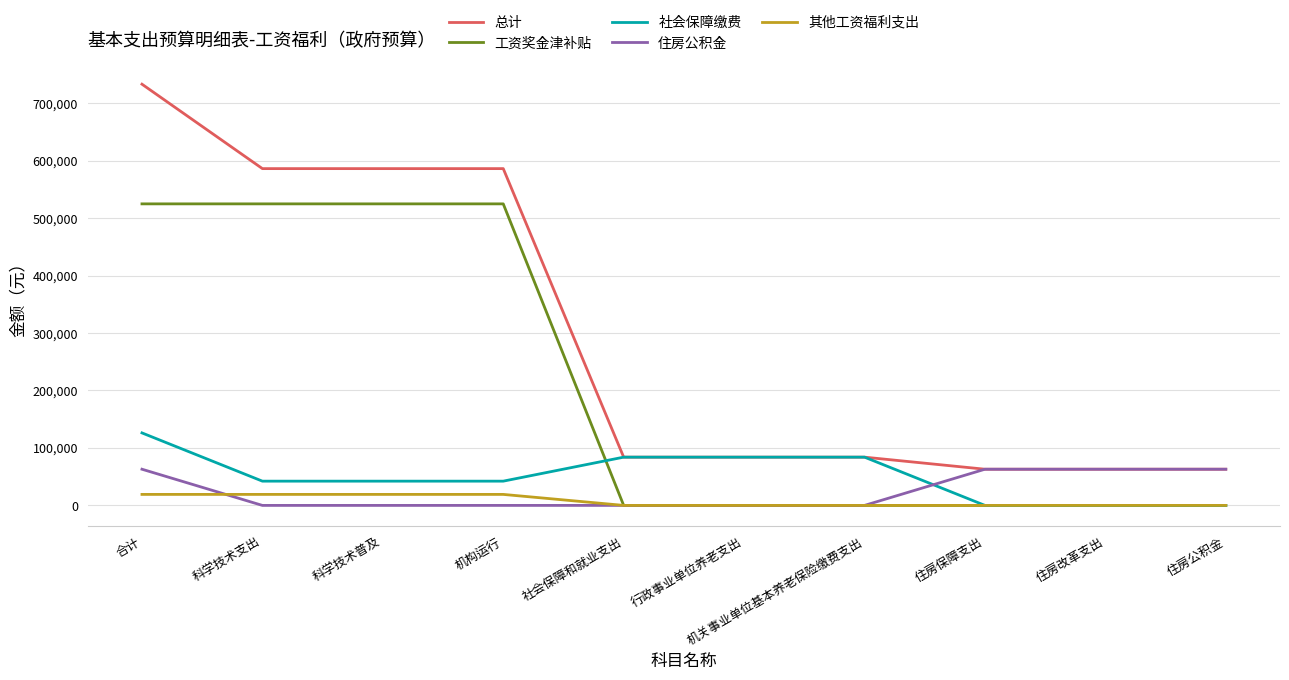

True or false: 总计 has a value of 17479.2 at 住房改革支出.

False